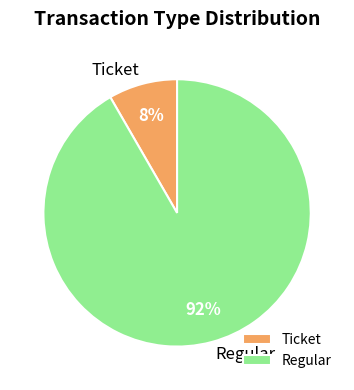

To the nearest percent, what is the average slice percentage?

50%